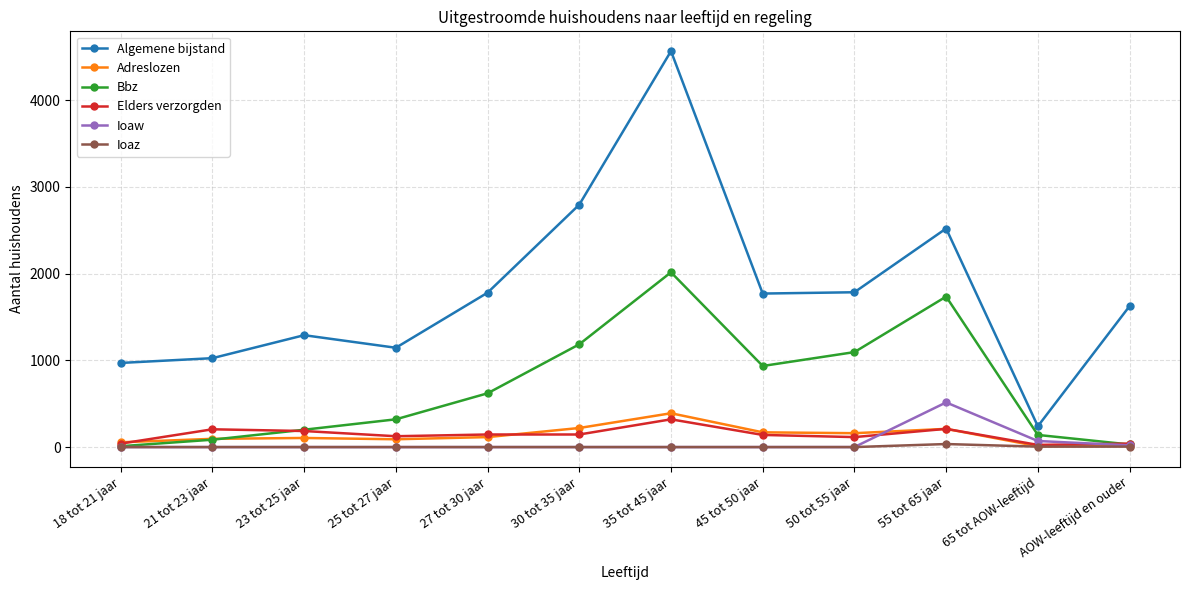

What is the label of the 12th point from the left?

AOW-leeftijd en ouder